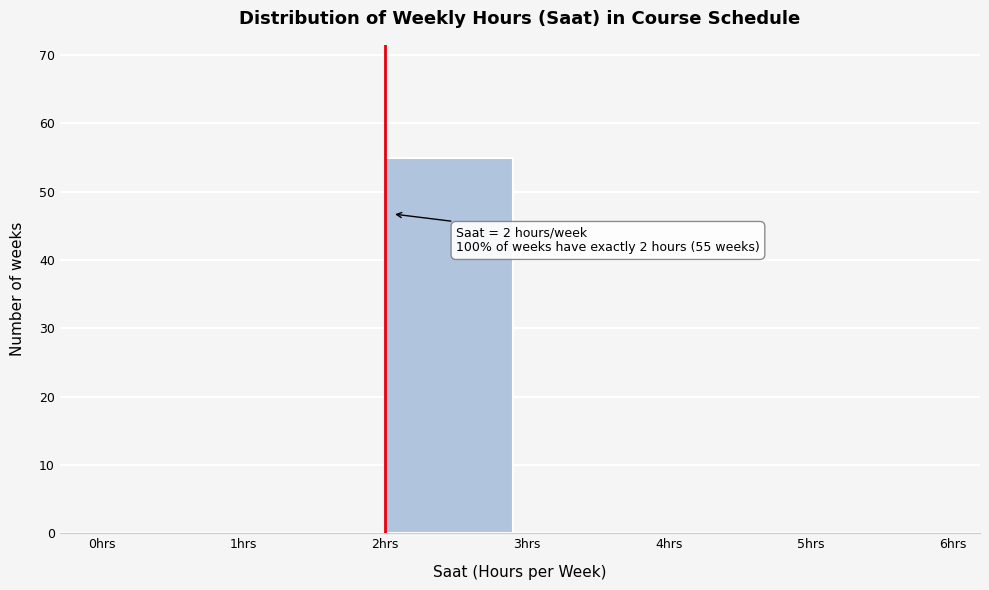

Over which range of the x-axis is the bar tallest?

2 to 3